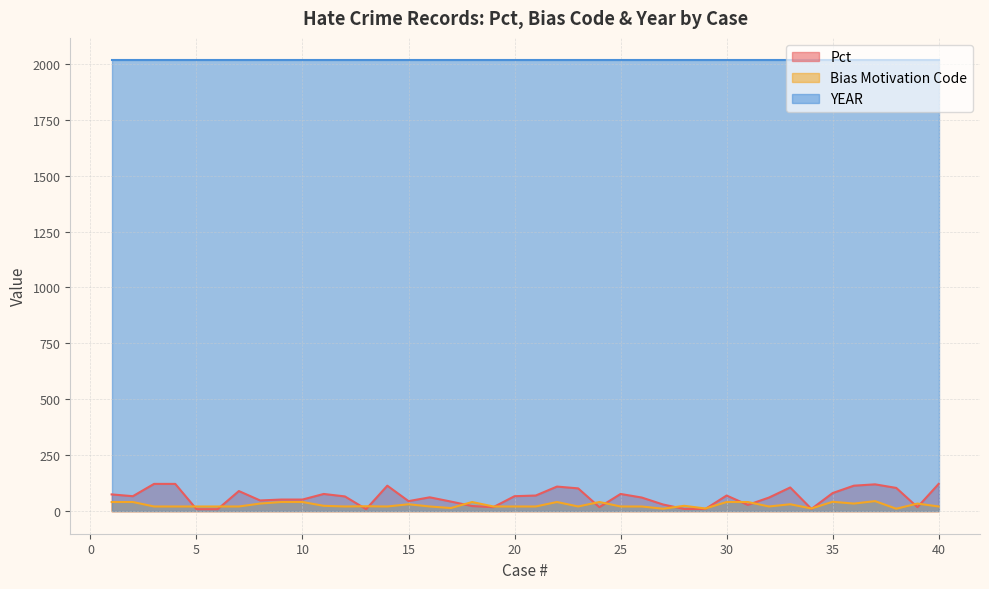

Which series has the largest total across all categories?

YEAR